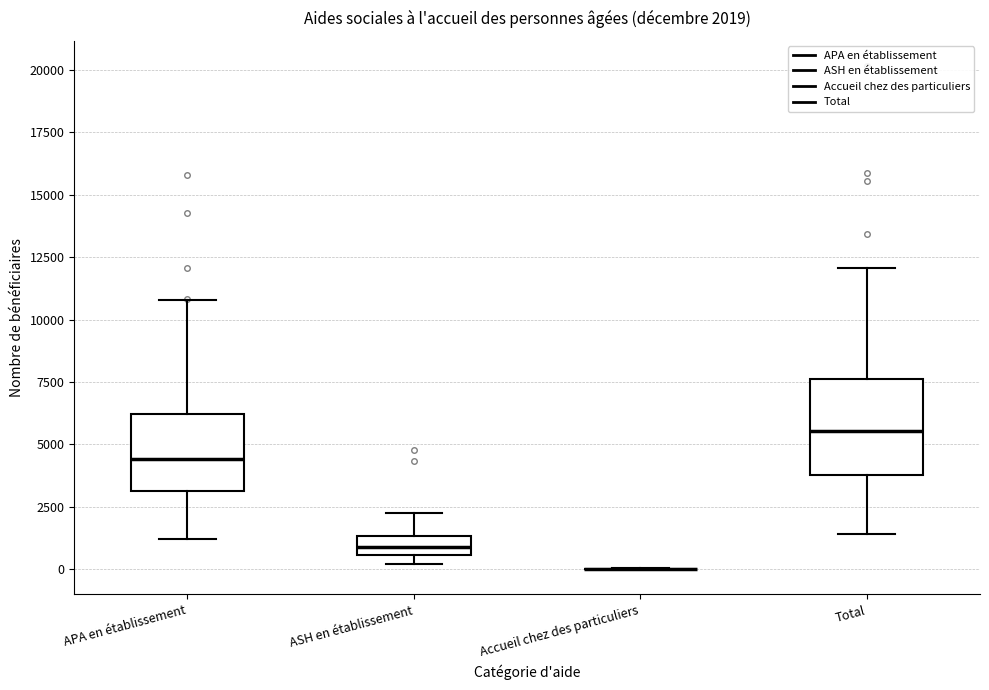

Which box is the tallest, from its lower edge to its upper edge?

Total